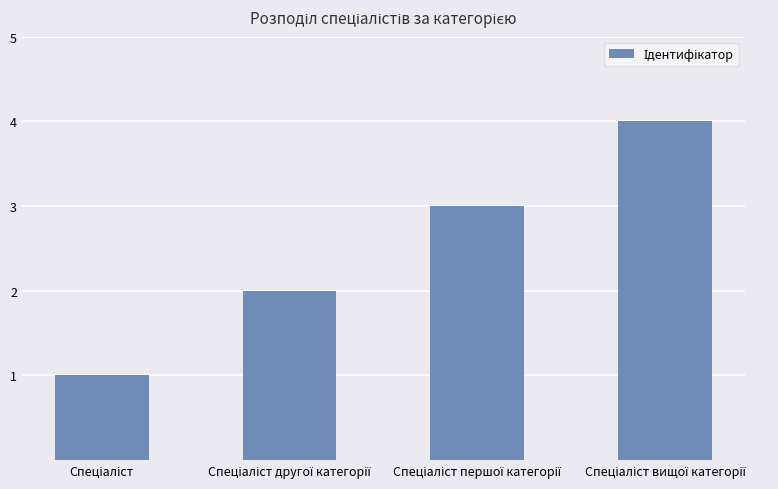

What is the maximum value shown in the chart?

4